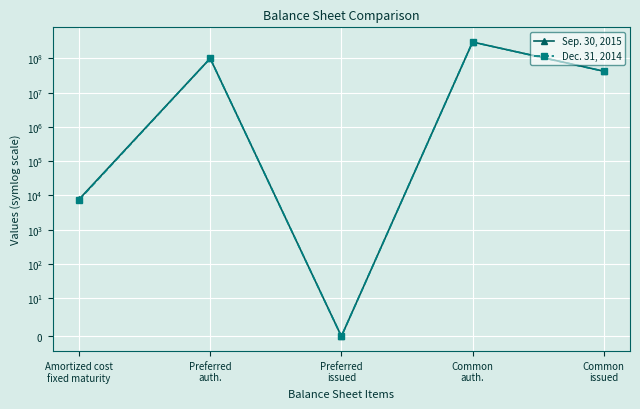

Reading right to left, extract all data points from this chart.

Sep. 30, 2015: 42342304.0	300000000.0	0.0	100000000.0	7699.6
Dec. 31, 2014: 42077825.0	300000000.0	0.0	100000000.0	7390.0